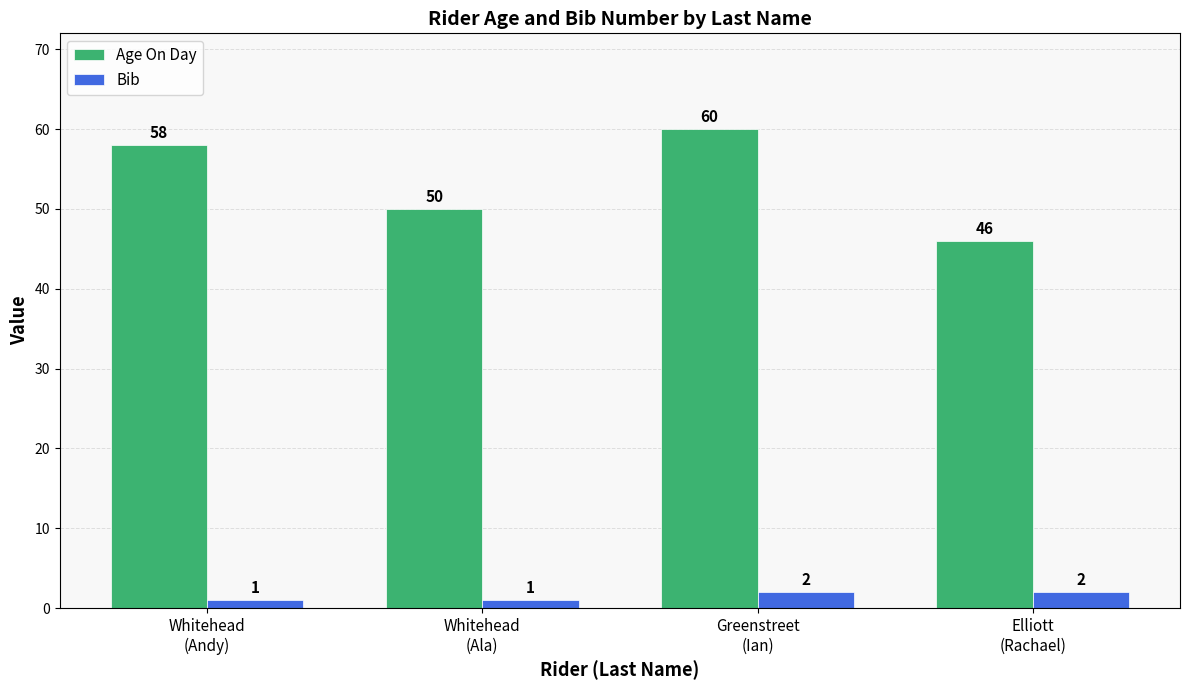

What are all the series names shown in the legend?

Age On Day, Bib